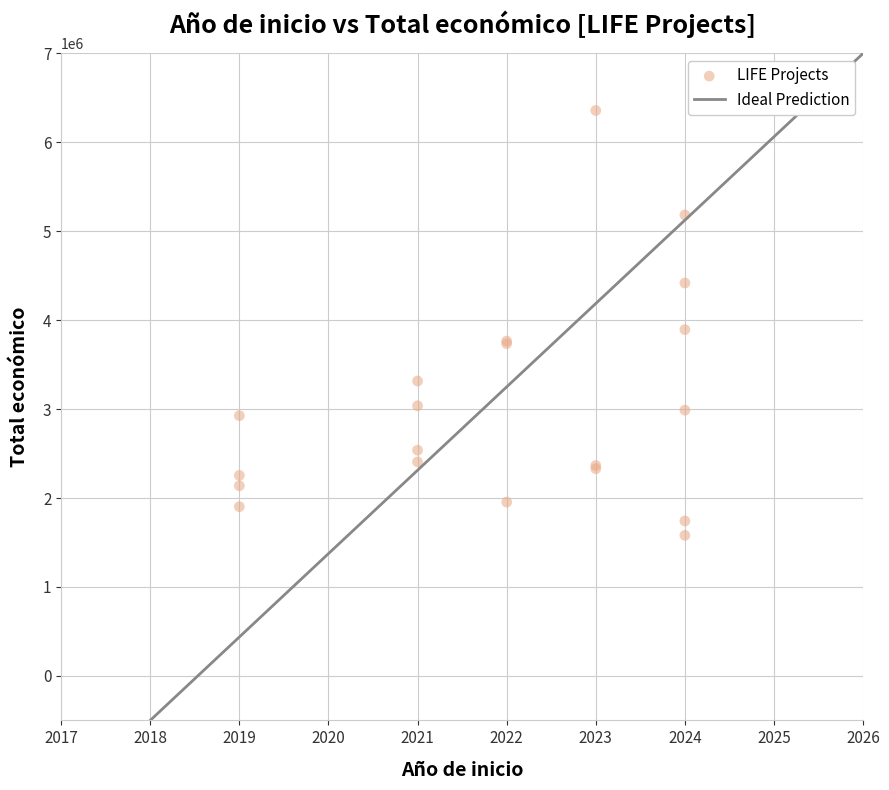

What Y value in the scatter plot is closest to 3969367?

3893996